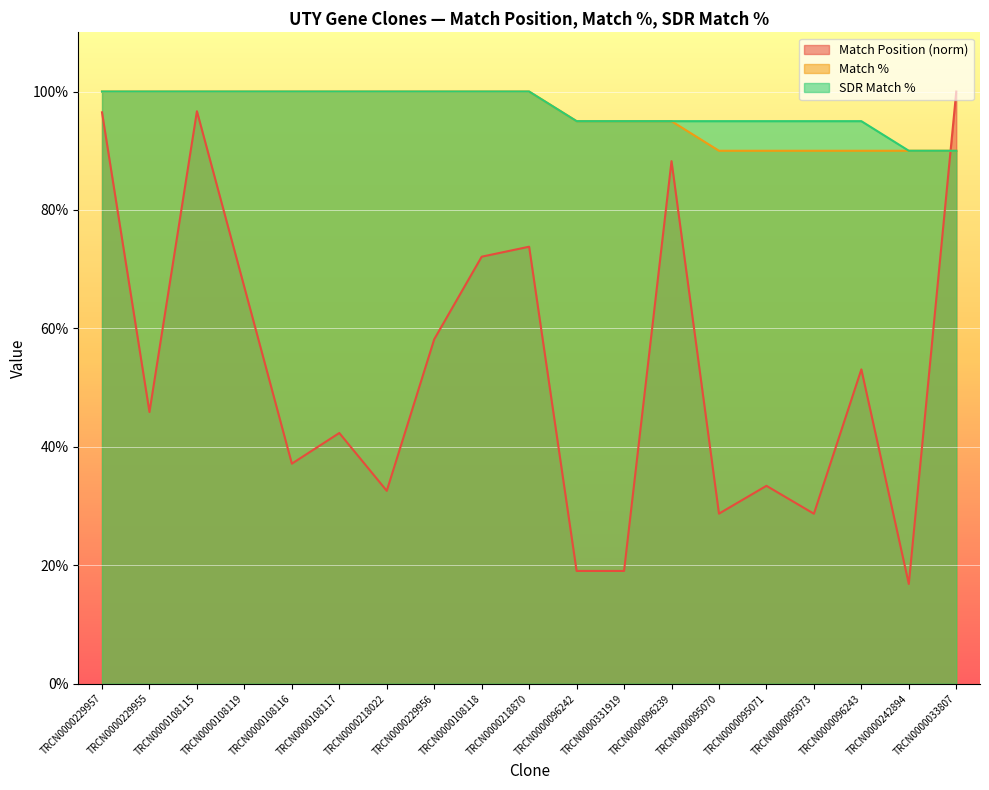

Between TRCN0000229957 and TRCN0000229955, which series saw the biggest shift?

Match Position (norm)